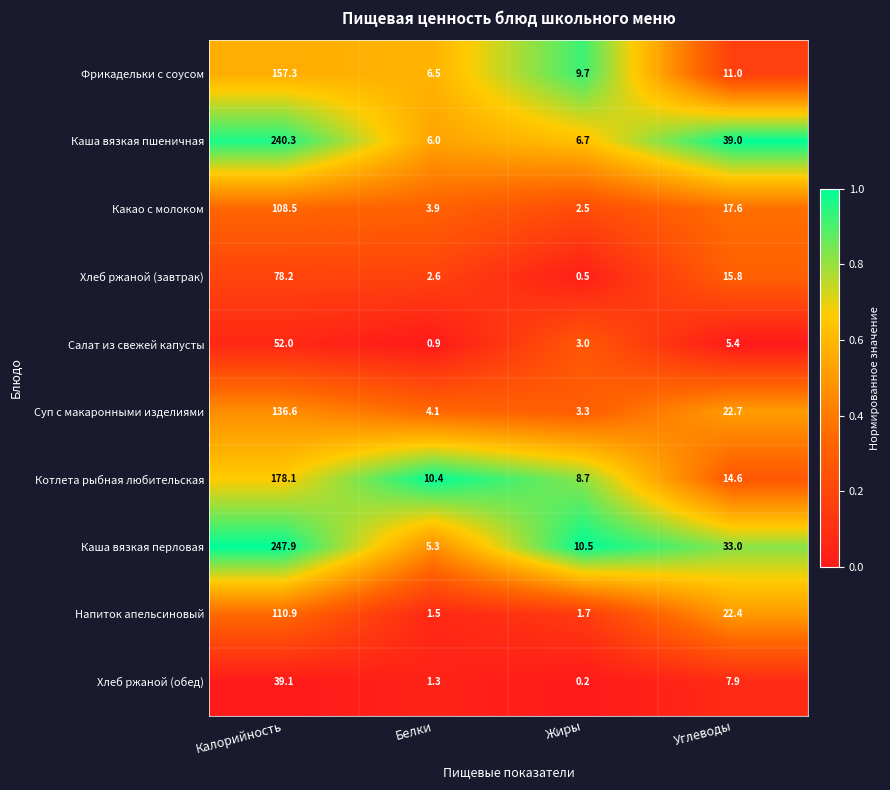

At how many categories does at least one series exceed 0?

4